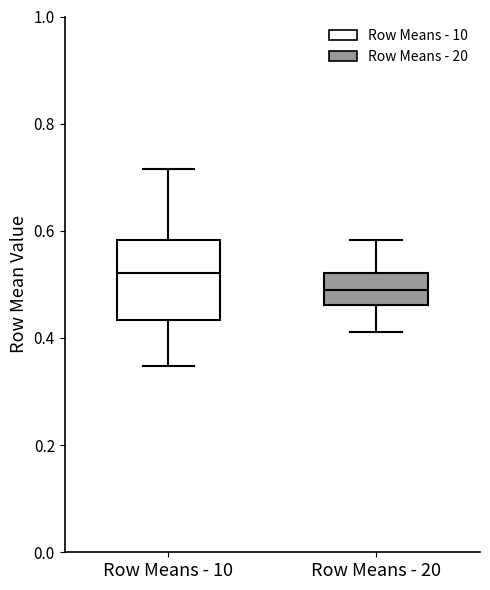

Where is the upper edge of the box for Row Means - 10 on the y-axis? The values are not printed on the chart, so give them approximately, as read against the axis.

0.58